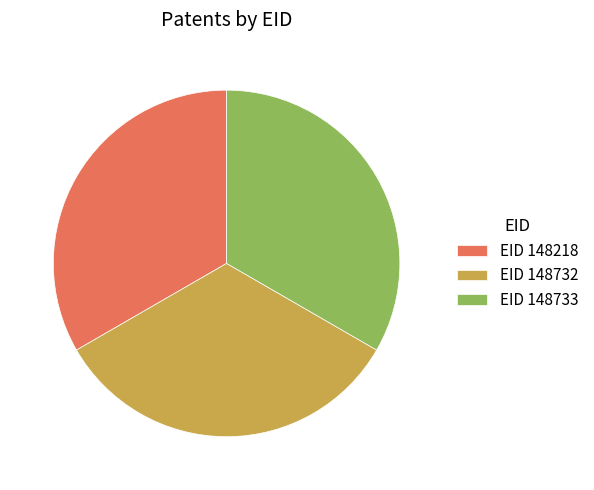

Is there any slice that represents more than half of the pie?

No